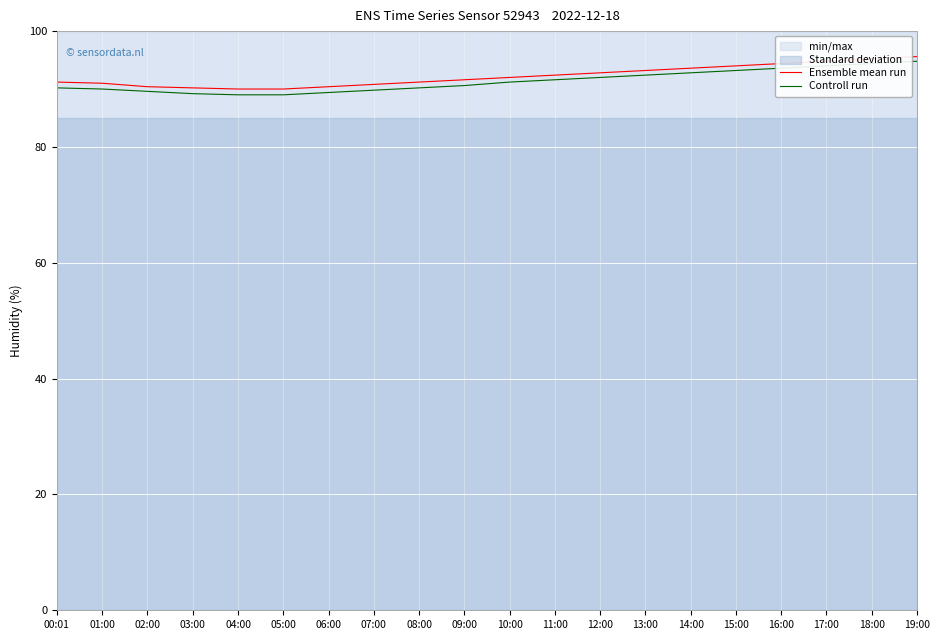

Reading right to left, what are all the values shown in this chart?

Ensemble mean run: 19:00=95.6	18:00=95.2	17:00=94.8	16:00=94.4	15:00=94.0	14:00=93.6	13:00=93.2	12:00=92.8	11:00=92.4	10:00=92.0	09:00=91.6	08:00=91.2	07:00=90.8	06:00=90.4	05:00=90.0	04:00=90.0	03:00=90.2	02:00=90.4	01:00=91.0	00:01=91.2
Controll run: 19:00=94.8	18:00=94.4	17:00=94.0	16:00=93.6	15:00=93.2	14:00=92.8	13:00=92.4	12:00=92.0	11:00=91.6	10:00=91.2	09:00=90.6	08:00=90.2	07:00=89.8	06:00=89.4	05:00=89.0	04:00=89.0	03:00=89.2	02:00=89.6	01:00=90.0	00:01=90.2